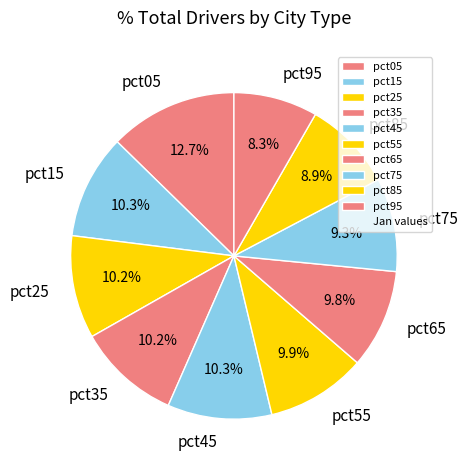

To the nearest percent, what portion does pct75 represent?

9%